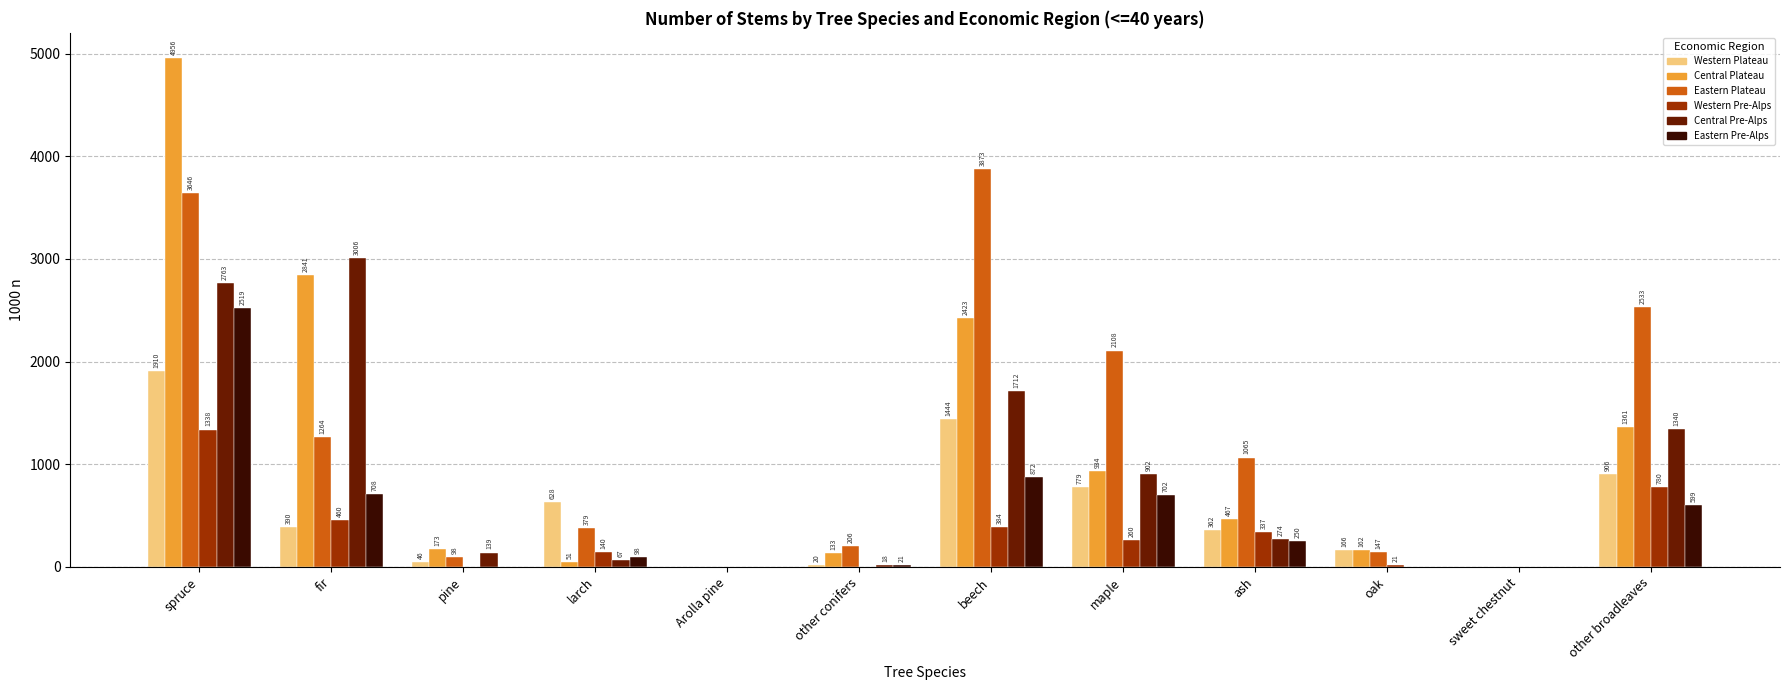

At which label is Central Plateau closest to 2478?

beech